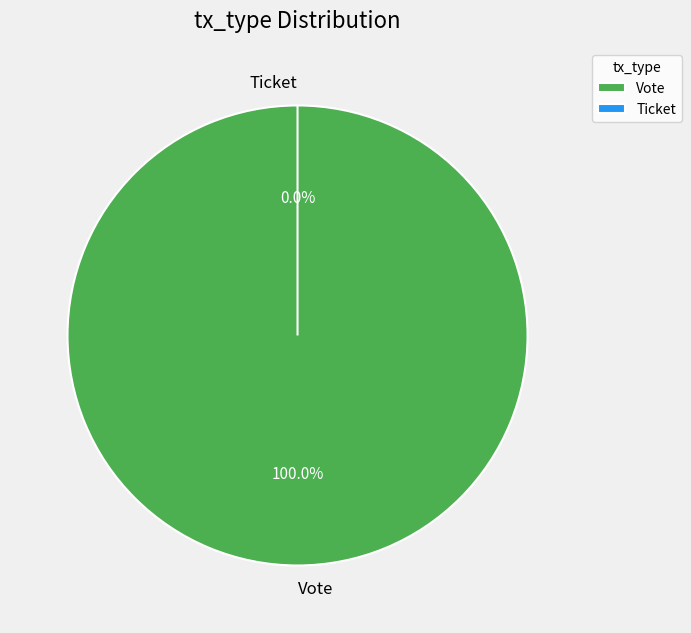

Which slice is the largest?

Vote